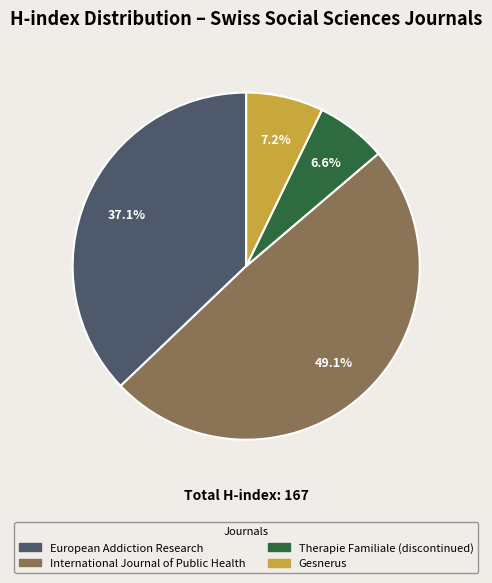

Is there a majority slice in this chart?

No